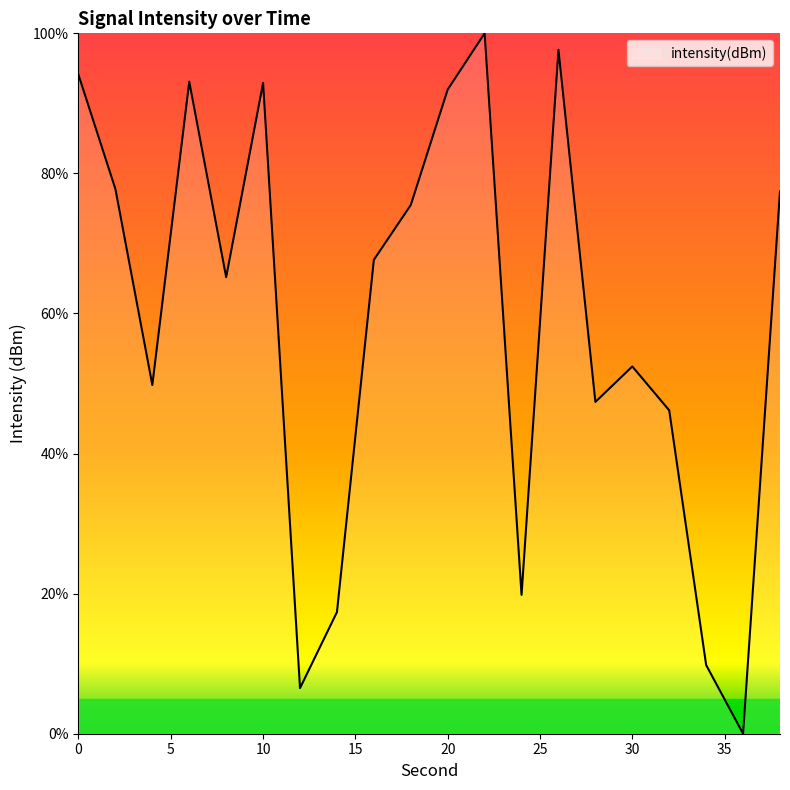

What is the greatest value displayed?

100.0